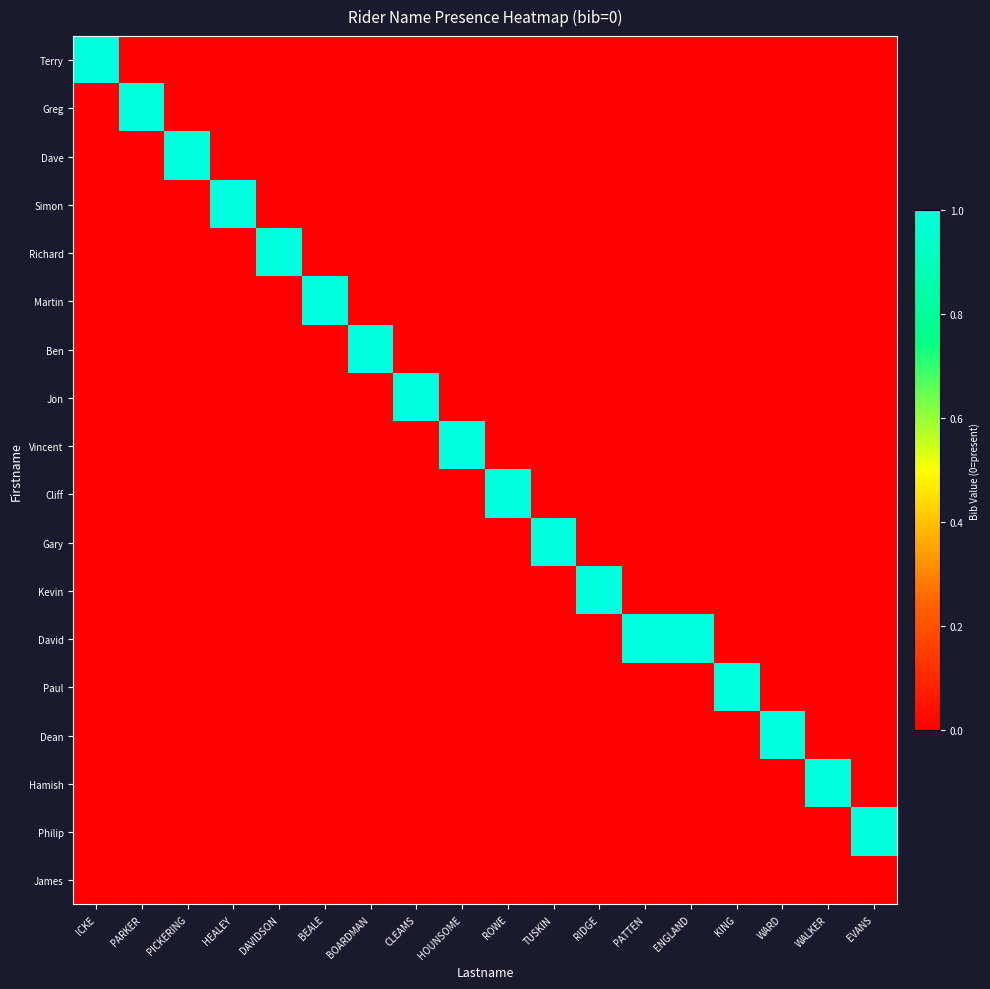

Reading left to right, transcribe all the data shown in this chart.

Terry: ICKE=1	PARKER=0	PICKERING=0	HEALEY=0	DAVIDSON=0	BEALE=0	BOARDMAN=0	CLEAMS=0	HOUNSOME=0	ROWE=0	TUSKIN=0	RIDGE=0	PATTEN=0	ENGLAND=0	KING=0	WARD=0	WALKER=0	EVANS=0
Greg: ICKE=0	PARKER=1	PICKERING=0	HEALEY=0	DAVIDSON=0	BEALE=0	BOARDMAN=0	CLEAMS=0	HOUNSOME=0	ROWE=0	TUSKIN=0	RIDGE=0	PATTEN=0	ENGLAND=0	KING=0	WARD=0	WALKER=0	EVANS=0
Dave: ICKE=0	PARKER=0	PICKERING=1	HEALEY=0	DAVIDSON=0	BEALE=0	BOARDMAN=0	CLEAMS=0	HOUNSOME=0	ROWE=0	TUSKIN=0	RIDGE=0	PATTEN=0	ENGLAND=0	KING=0	WARD=0	WALKER=0	EVANS=0
Simon: ICKE=0	PARKER=0	PICKERING=0	HEALEY=1	DAVIDSON=0	BEALE=0	BOARDMAN=0	CLEAMS=0	HOUNSOME=0	ROWE=0	TUSKIN=0	RIDGE=0	PATTEN=0	ENGLAND=0	KING=0	WARD=0	WALKER=0	EVANS=0
Richard: ICKE=0	PARKER=0	PICKERING=0	HEALEY=0	DAVIDSON=1	BEALE=0	BOARDMAN=0	CLEAMS=0	HOUNSOME=0	ROWE=0	TUSKIN=0	RIDGE=0	PATTEN=0	ENGLAND=0	KING=0	WARD=0	WALKER=0	EVANS=0
Martin: ICKE=0	PARKER=0	PICKERING=0	HEALEY=0	DAVIDSON=0	BEALE=1	BOARDMAN=0	CLEAMS=0	HOUNSOME=0	ROWE=0	TUSKIN=0	RIDGE=0	PATTEN=0	ENGLAND=0	KING=0	WARD=0	WALKER=0	EVANS=0
Ben: ICKE=0	PARKER=0	PICKERING=0	HEALEY=0	DAVIDSON=0	BEALE=0	BOARDMAN=1	CLEAMS=0	HOUNSOME=0	ROWE=0	TUSKIN=0	RIDGE=0	PATTEN=0	ENGLAND=0	KING=0	WARD=0	WALKER=0	EVANS=0
Jon: ICKE=0	PARKER=0	PICKERING=0	HEALEY=0	DAVIDSON=0	BEALE=0	BOARDMAN=0	CLEAMS=1	HOUNSOME=0	ROWE=0	TUSKIN=0	RIDGE=0	PATTEN=0	ENGLAND=0	KING=0	WARD=0	WALKER=0	EVANS=0
Vincent: ICKE=0	PARKER=0	PICKERING=0	HEALEY=0	DAVIDSON=0	BEALE=0	BOARDMAN=0	CLEAMS=0	HOUNSOME=1	ROWE=0	TUSKIN=0	RIDGE=0	PATTEN=0	ENGLAND=0	KING=0	WARD=0	WALKER=0	EVANS=0
Cliff: ICKE=0	PARKER=0	PICKERING=0	HEALEY=0	DAVIDSON=0	BEALE=0	BOARDMAN=0	CLEAMS=0	HOUNSOME=0	ROWE=1	TUSKIN=0	RIDGE=0	PATTEN=0	ENGLAND=0	KING=0	WARD=0	WALKER=0	EVANS=0
Gary: ICKE=0	PARKER=0	PICKERING=0	HEALEY=0	DAVIDSON=0	BEALE=0	BOARDMAN=0	CLEAMS=0	HOUNSOME=0	ROWE=0	TUSKIN=1	RIDGE=0	PATTEN=0	ENGLAND=0	KING=0	WARD=0	WALKER=0	EVANS=0
Kevin: ICKE=0	PARKER=0	PICKERING=0	HEALEY=0	DAVIDSON=0	BEALE=0	BOARDMAN=0	CLEAMS=0	HOUNSOME=0	ROWE=0	TUSKIN=0	RIDGE=1	PATTEN=0	ENGLAND=0	KING=0	WARD=0	WALKER=0	EVANS=0
David: ICKE=0	PARKER=0	PICKERING=0	HEALEY=0	DAVIDSON=0	BEALE=0	BOARDMAN=0	CLEAMS=0	HOUNSOME=0	ROWE=0	TUSKIN=0	RIDGE=0	PATTEN=1	ENGLAND=1	KING=0	WARD=0	WALKER=0	EVANS=0
Paul: ICKE=0	PARKER=0	PICKERING=0	HEALEY=0	DAVIDSON=0	BEALE=0	BOARDMAN=0	CLEAMS=0	HOUNSOME=0	ROWE=0	TUSKIN=0	RIDGE=0	PATTEN=0	ENGLAND=0	KING=1	WARD=0	WALKER=0	EVANS=0
Dean: ICKE=0	PARKER=0	PICKERING=0	HEALEY=0	DAVIDSON=0	BEALE=0	BOARDMAN=0	CLEAMS=0	HOUNSOME=0	ROWE=0	TUSKIN=0	RIDGE=0	PATTEN=0	ENGLAND=0	KING=0	WARD=1	WALKER=0	EVANS=0
Hamish: ICKE=0	PARKER=0	PICKERING=0	HEALEY=0	DAVIDSON=0	BEALE=0	BOARDMAN=0	CLEAMS=0	HOUNSOME=0	ROWE=0	TUSKIN=0	RIDGE=0	PATTEN=0	ENGLAND=0	KING=0	WARD=0	WALKER=1	EVANS=0
Philip: ICKE=0	PARKER=0	PICKERING=0	HEALEY=0	DAVIDSON=0	BEALE=0	BOARDMAN=0	CLEAMS=0	HOUNSOME=0	ROWE=0	TUSKIN=0	RIDGE=0	PATTEN=0	ENGLAND=0	KING=0	WARD=0	WALKER=0	EVANS=1
James: ICKE=0	PARKER=0	PICKERING=0	HEALEY=0	DAVIDSON=0	BEALE=0	BOARDMAN=0	CLEAMS=0	HOUNSOME=0	ROWE=0	TUSKIN=0	RIDGE=0	PATTEN=0	ENGLAND=0	KING=0	WARD=0	WALKER=0	EVANS=0